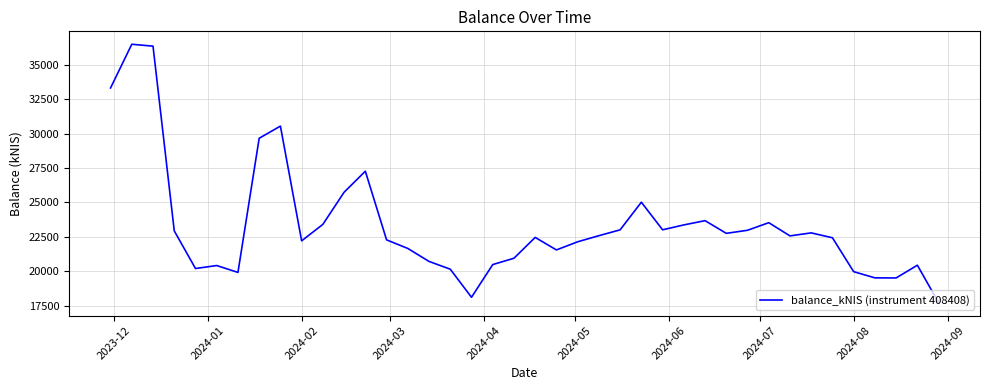

What is the minimum value shown in the chart?

17710.2